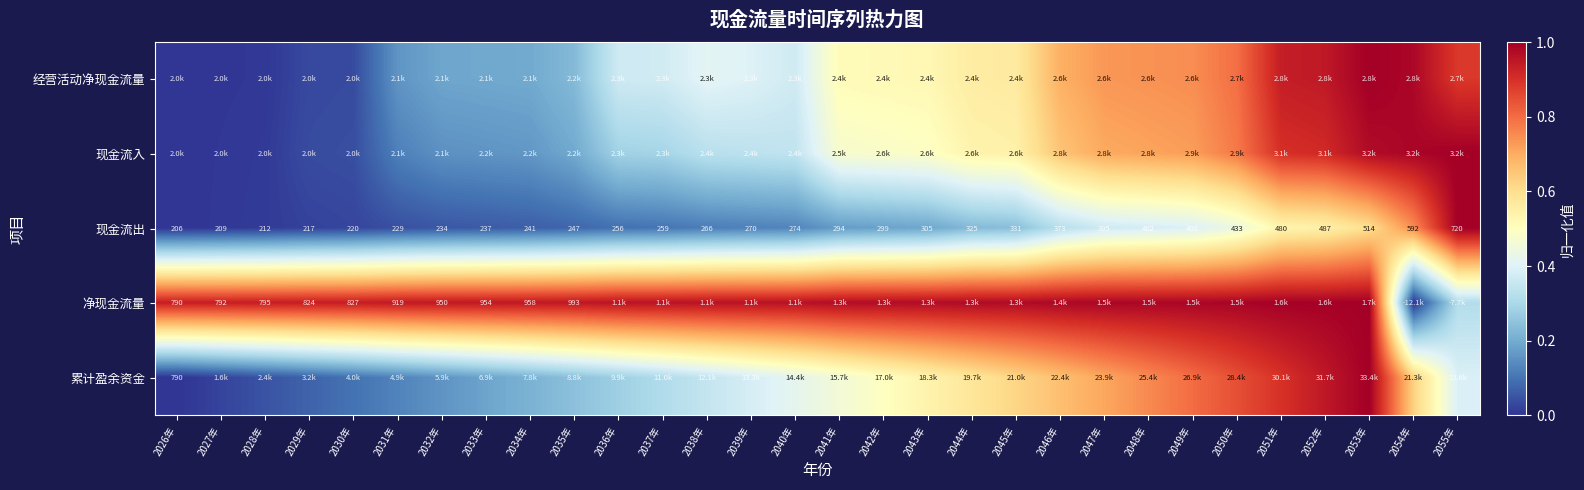

Which has a higher value, 2049年 or 2046年?

2049年